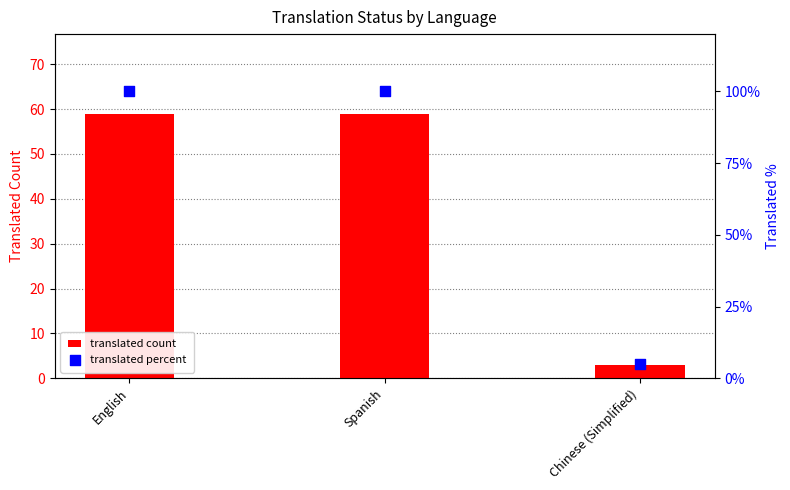

Which series contains the lowest Y value?

translated count